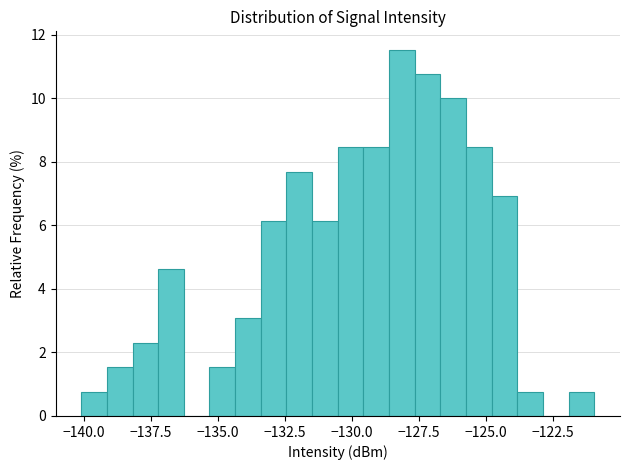

Around what value on the x-axis is the tallest bar? Give the approximate position of its centre, as read against the axis.

-128.0